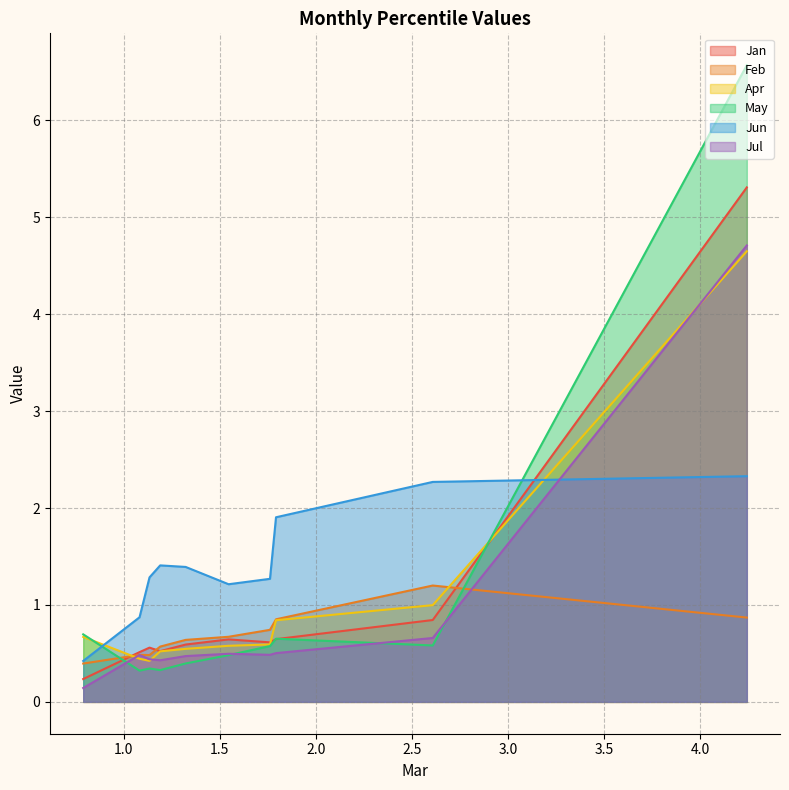

The value of May at pct95 is 0.7. True or false?

True